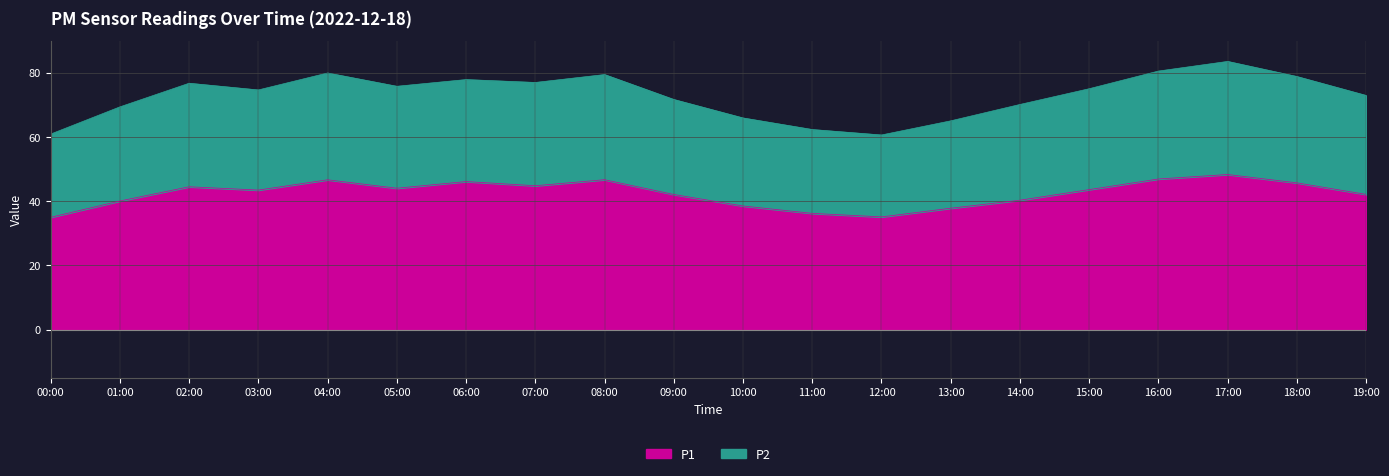

Rank the categories by P1 value from lowest to highest.

00:00, 12:00, 11:00, 13:00, 10:00, 01:00, 14:00, 09:00, 19:00, 03:00, 15:00, 05:00, 02:00, 07:00, 18:00, 06:00, 04:00, 08:00, 16:00, 17:00